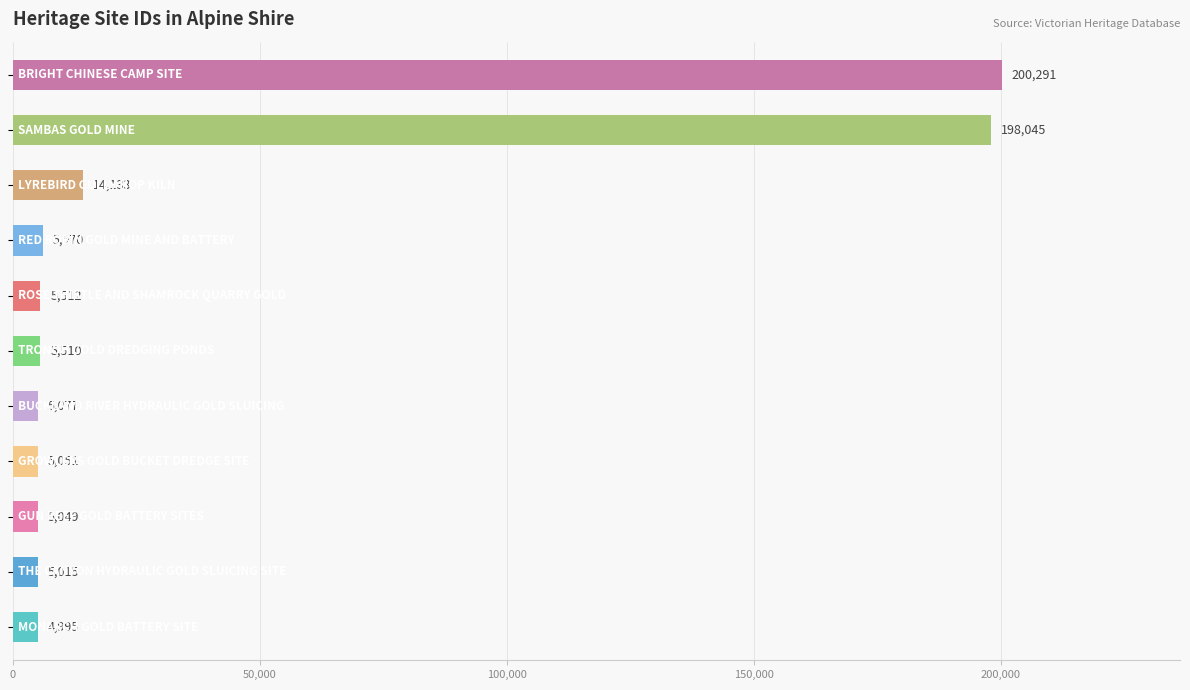

What is the greatest value displayed?

200291